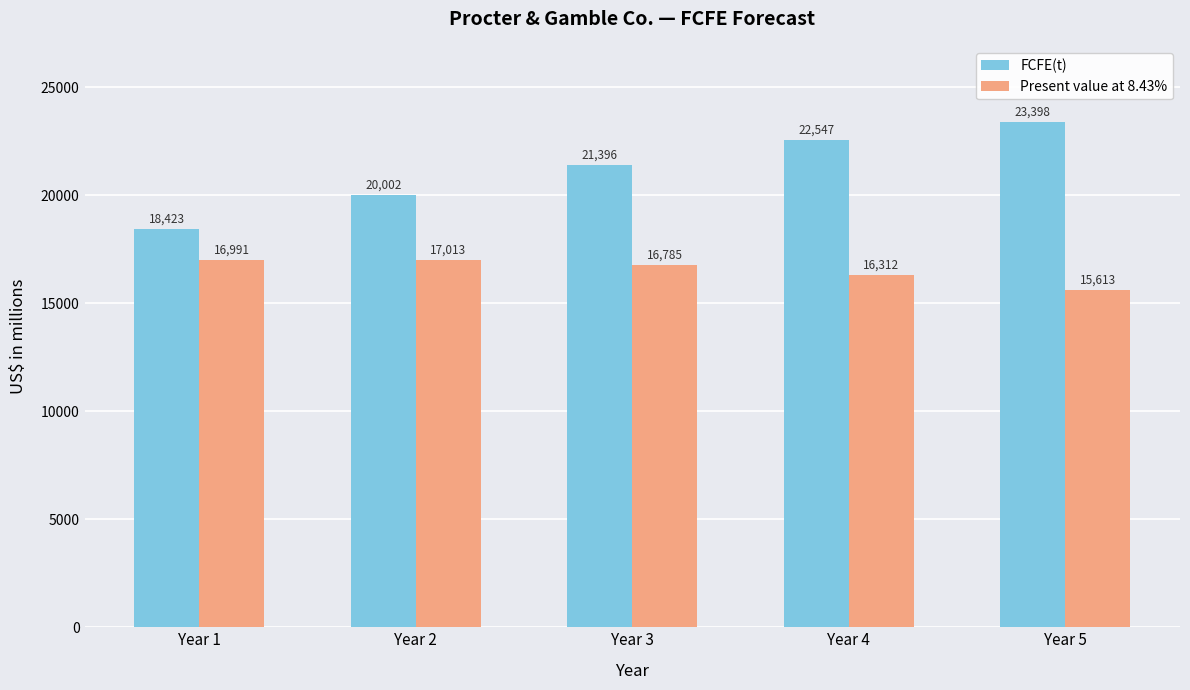

At which label does Present value at 8.43% reach its minimum?

Year 5